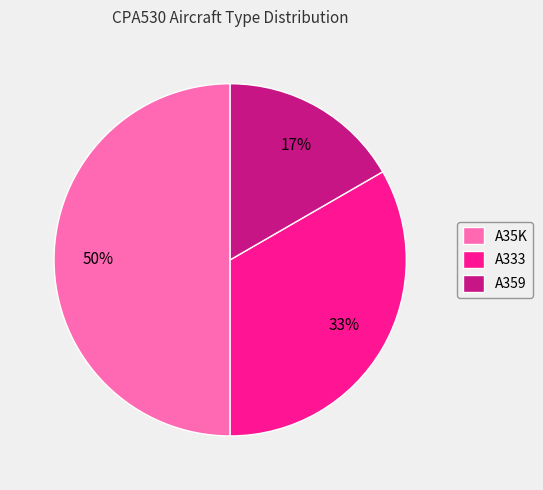

Which slice is the largest?

A35K